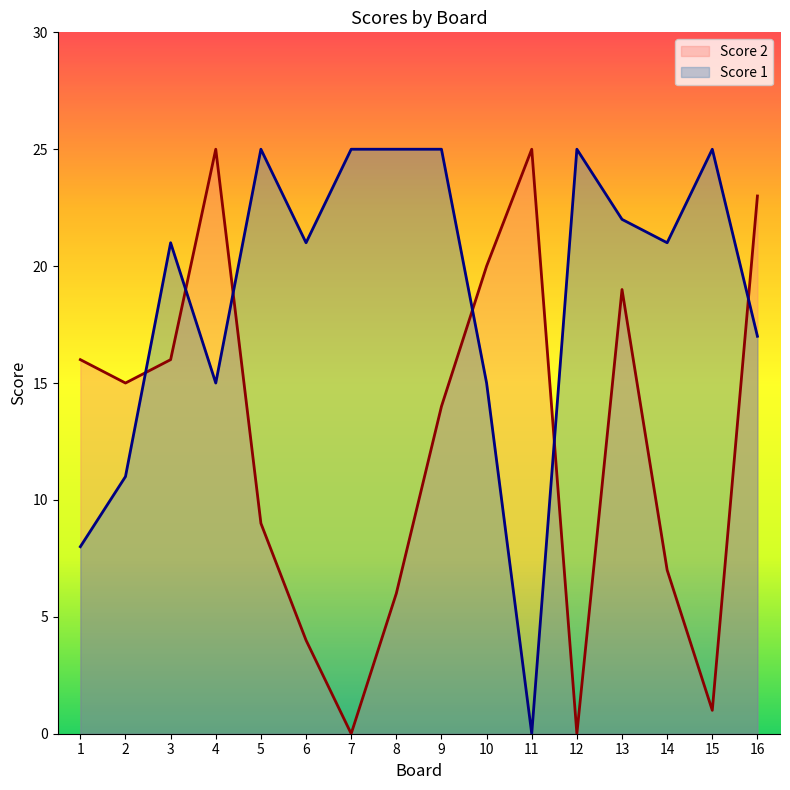

What is the highest value of the Score 1 series?

25